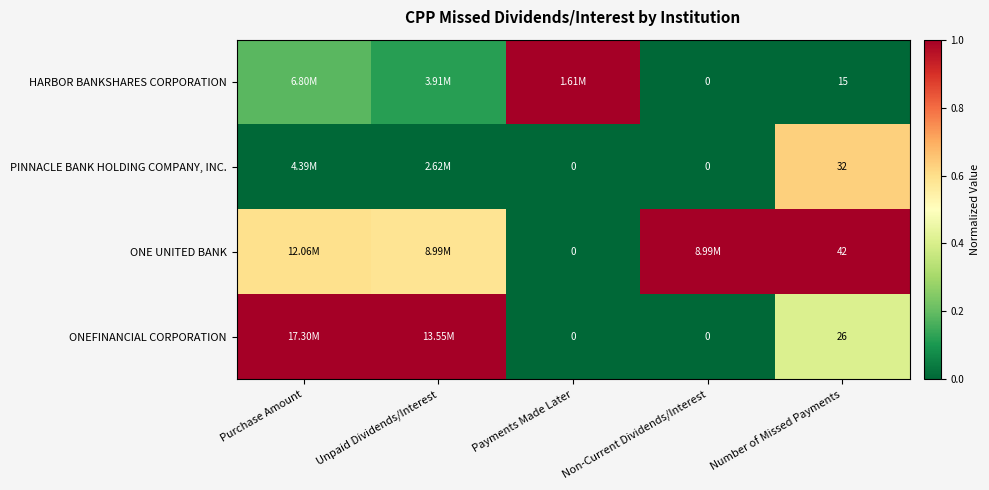

Count the PINNACLE BANK HOLDING COMPANY, INC. values in the range 0 to 1.

5